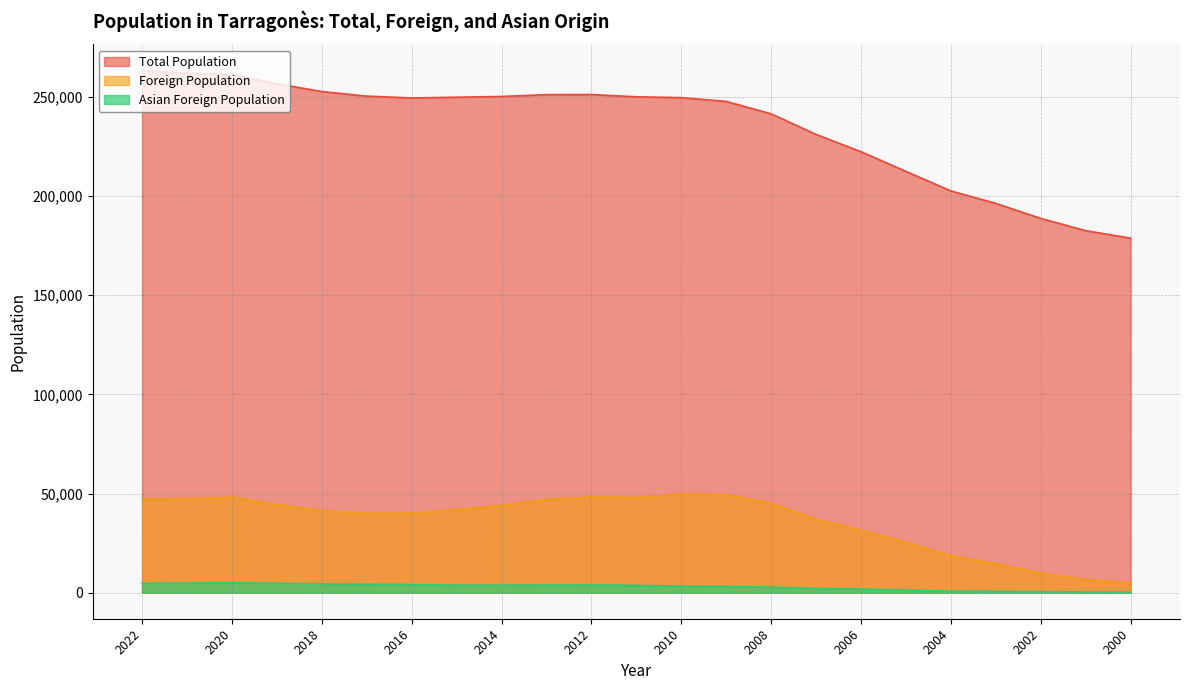

Read the Foreign Population value at 2009.

49395